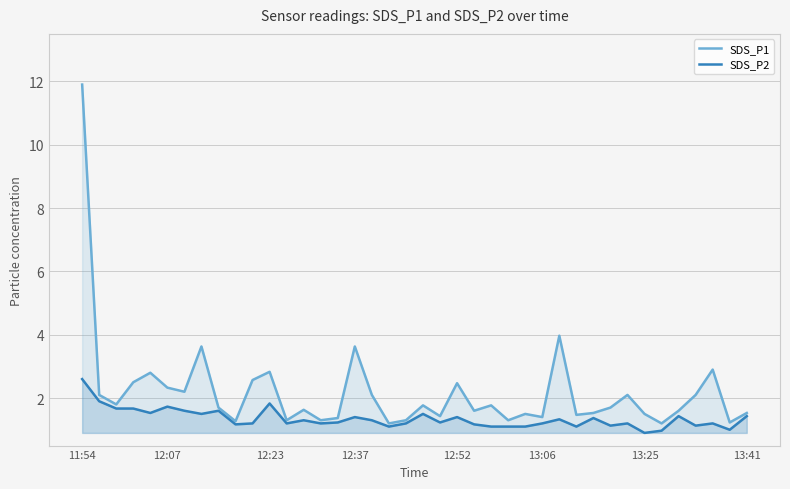

How many distinct data groups are displayed?

2